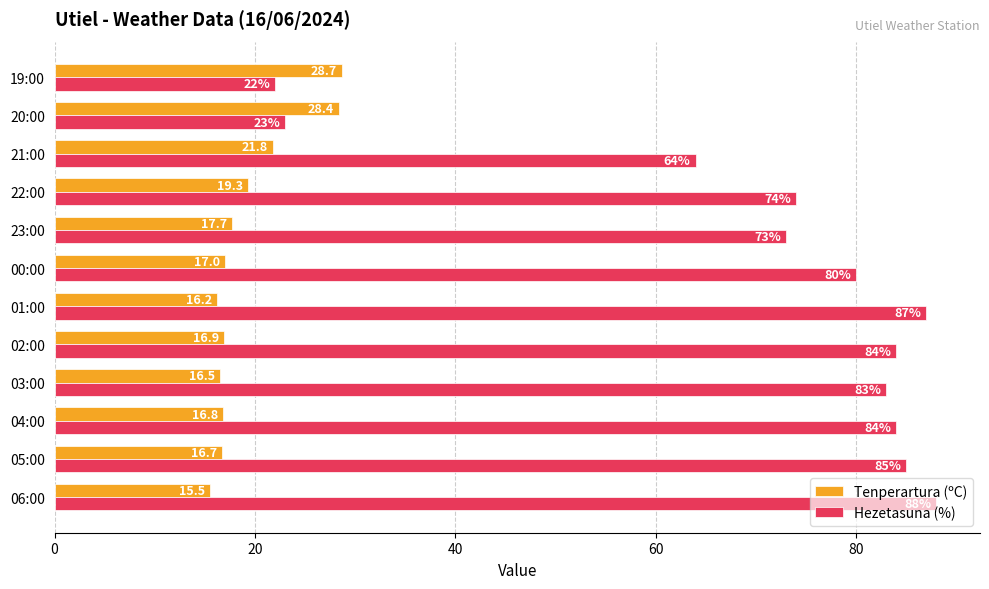

At how many categories does at least one series exceed 81?

6